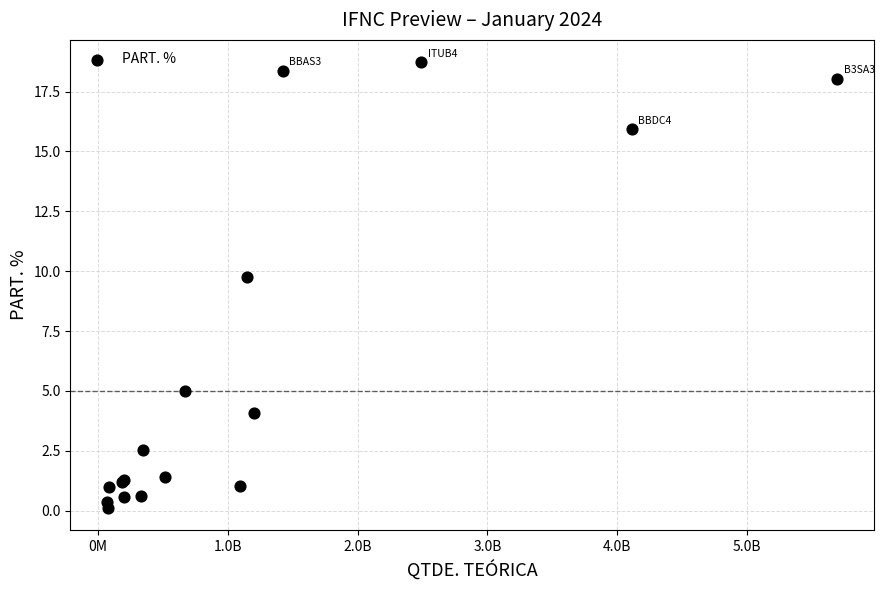

What Y value in the scatter plot is closest to 9?

9.7